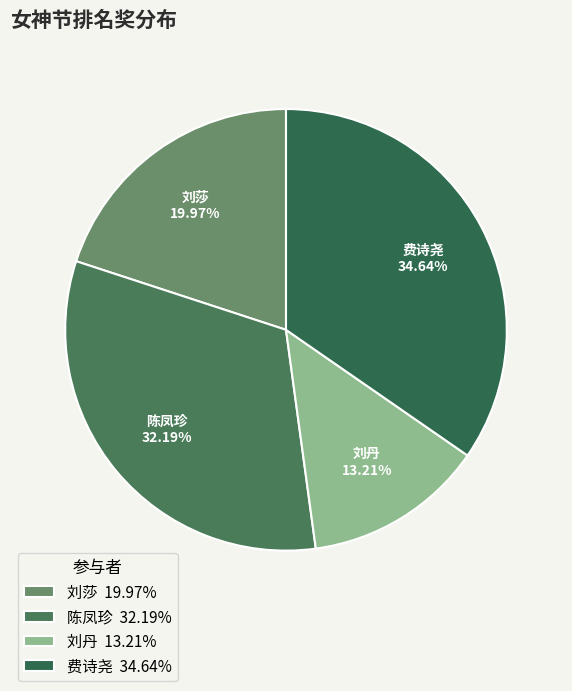

What is the ratio of the value at 费诗尧 to the value at 陈凤珍?

1.1